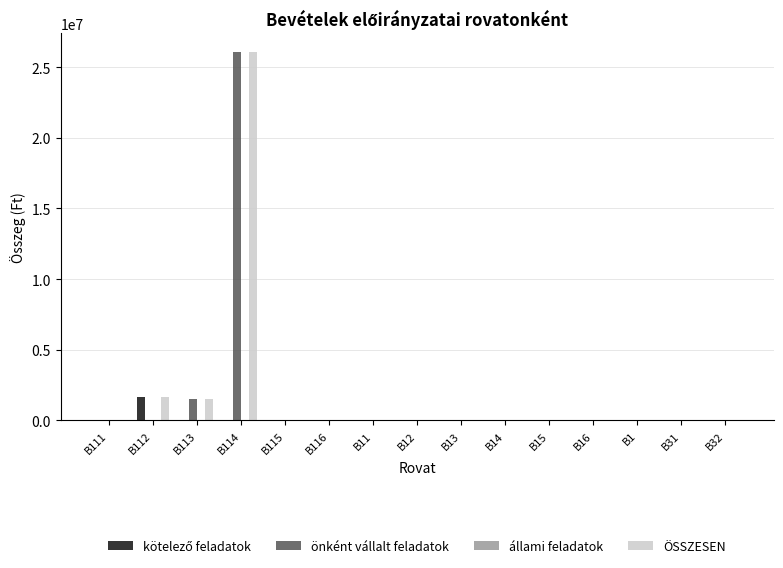

The value of önként vállalt feladatok at B15 is -8158554. True or false?

False